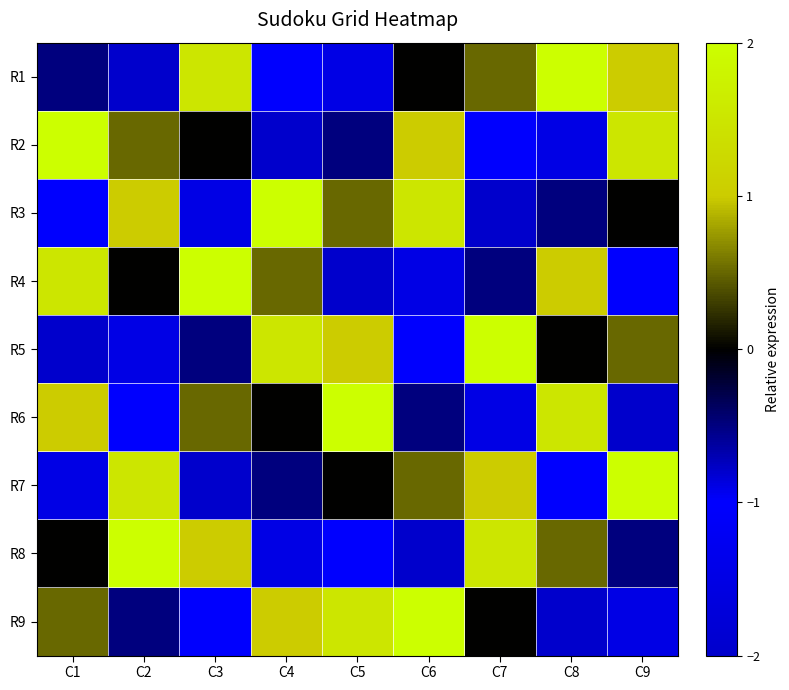

Rank the series by their maximum value, from highest to lowest.

R1, R2, R3, R4, R5, R6, R7, R8, R9